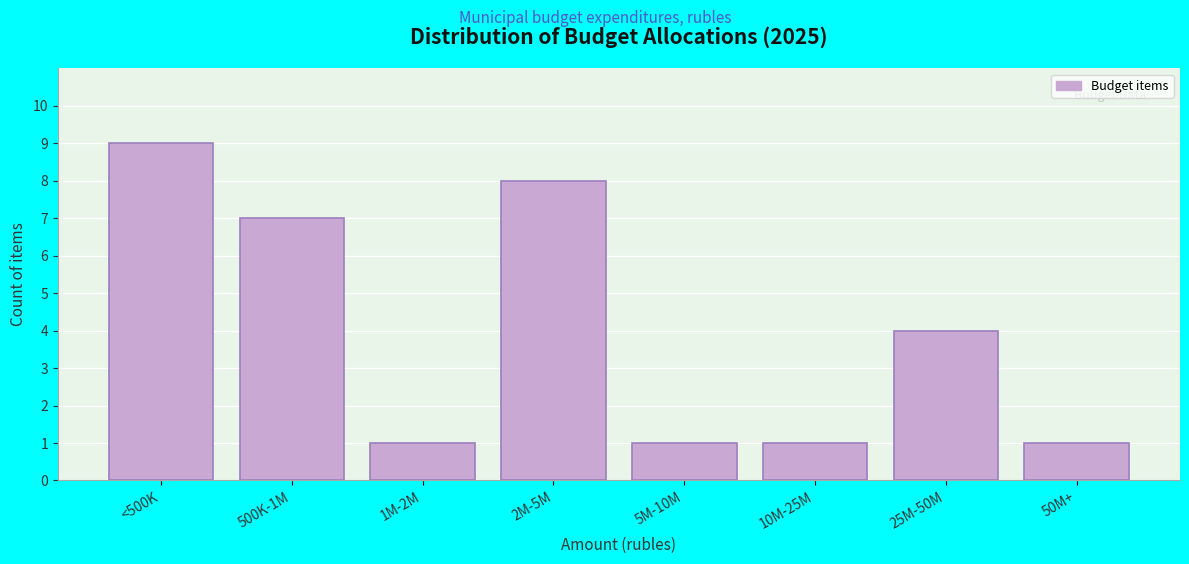

Reading left to right, transcribe all the data shown in this chart.

<500K=9	500K-1M=7	1M-2M=1	2M-5M=8	5M-10M=1	10M-25M=1	25M-50M=4	50M+=1